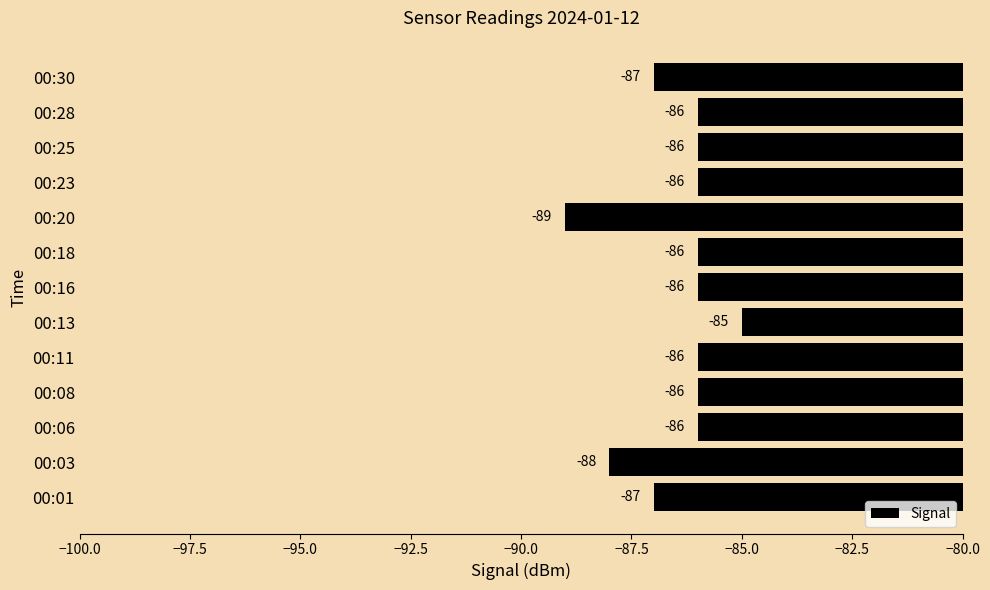

What is the minimum value shown in the chart?

-89